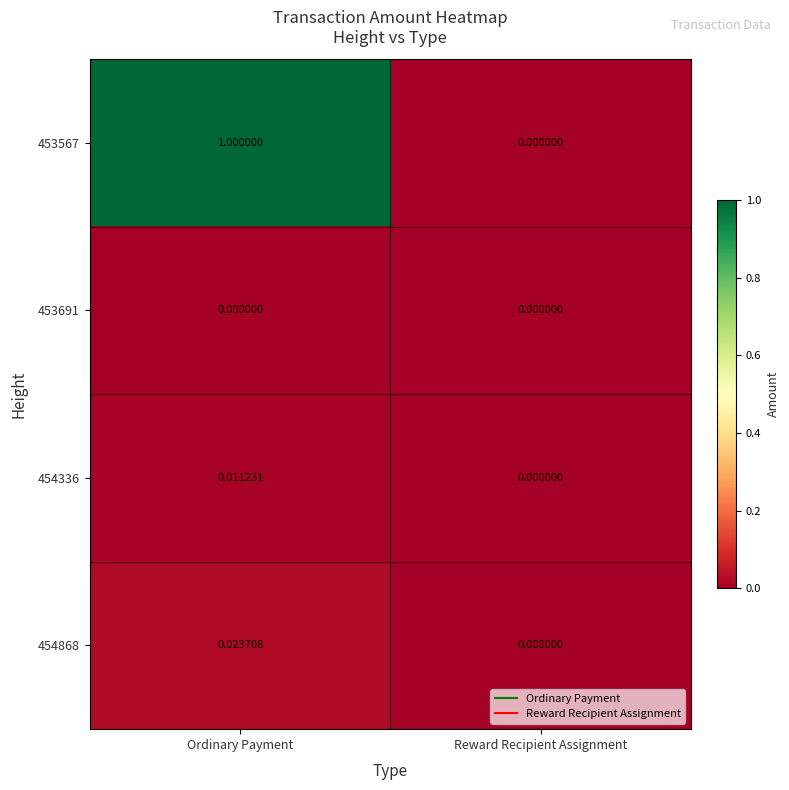

At which category is the sum across all series the highest?

Ordinary Payment